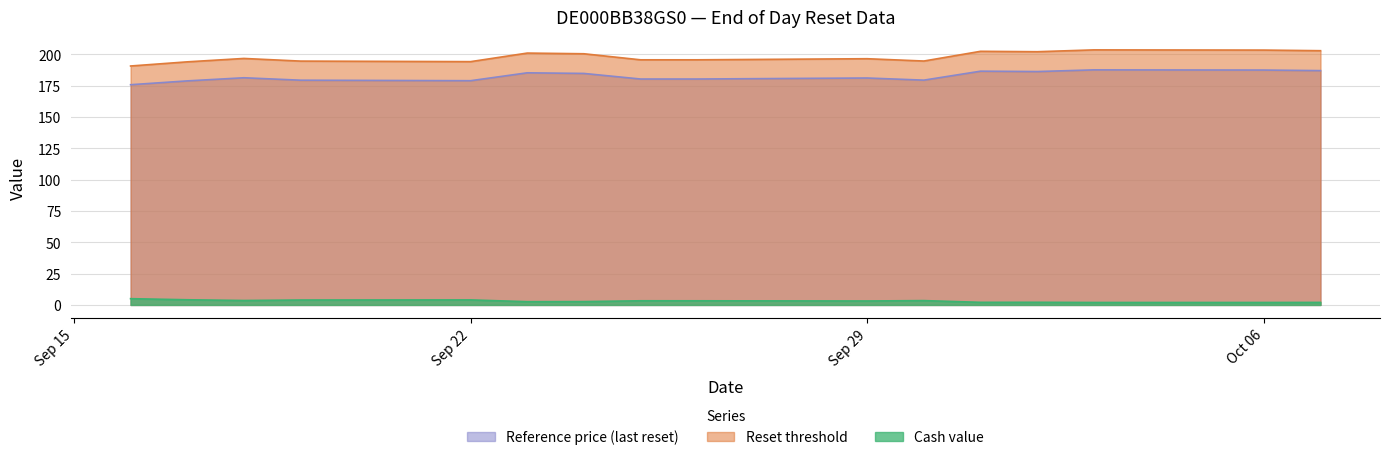

True or false: Cash value and Reset threshold intersect in this chart.

False